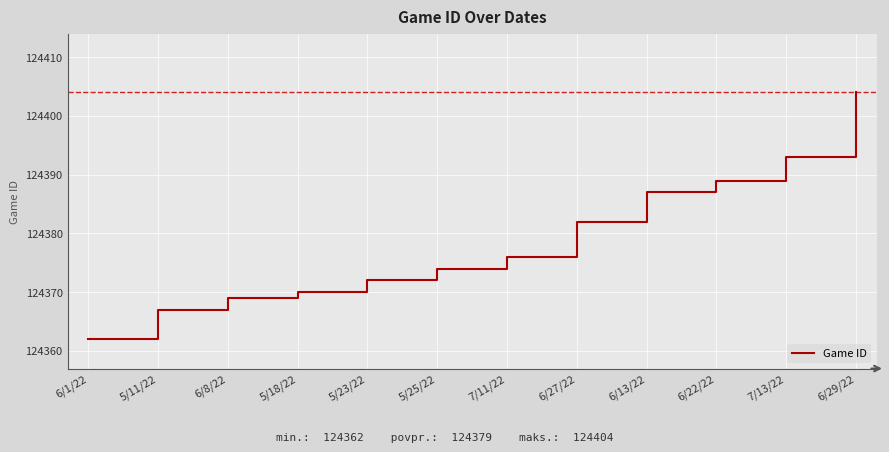

Is this an area chart (filled region under the line)?

No